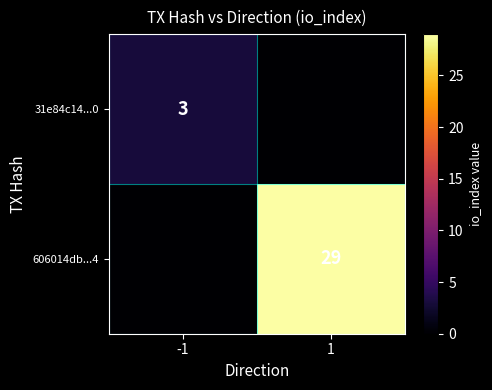

Is it true that 31e84c14...0 equals 2 at -1?

False